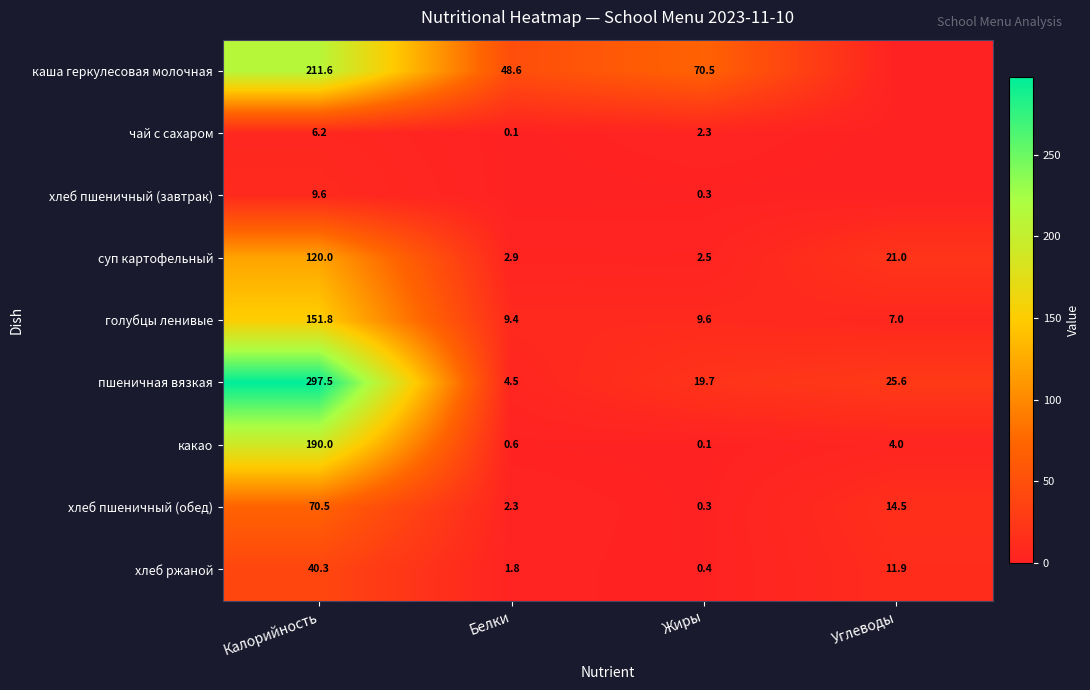

What is the maximum value for хлеб ржаной?

40.3